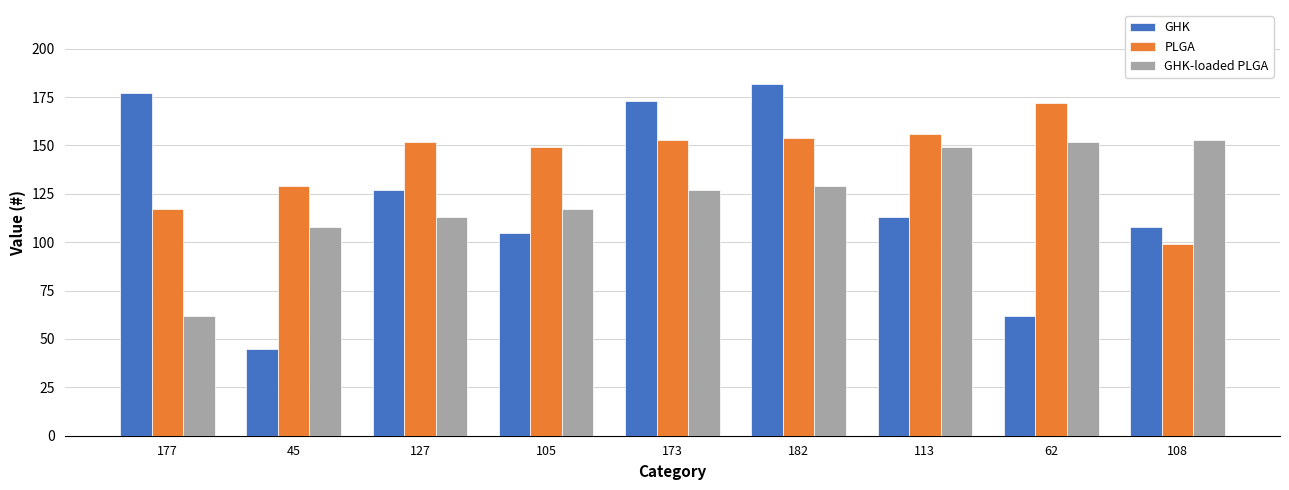

What is the difference between the highest and lowest values at 177?

115